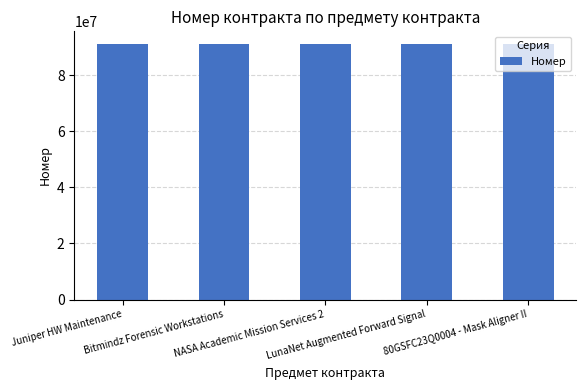

Does the chart contain stacked bars?

No